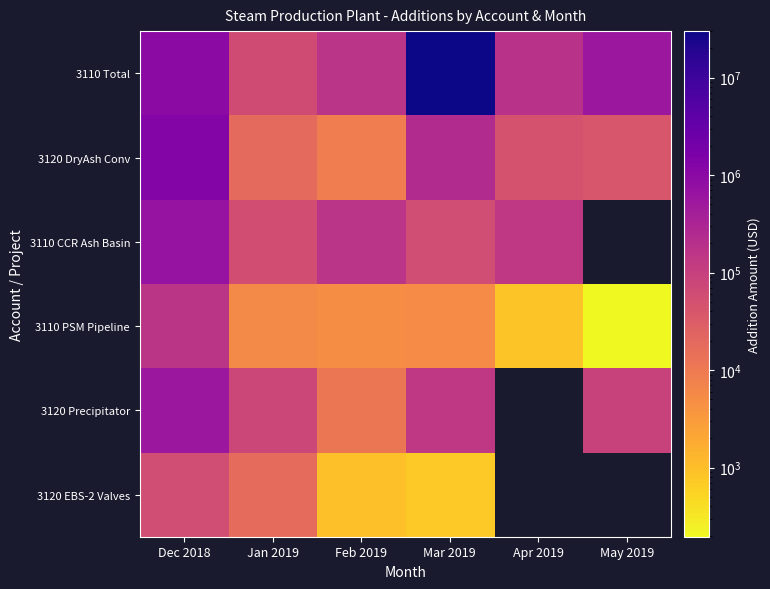

At which category does the chart reach its minimum across all series?

May 2019